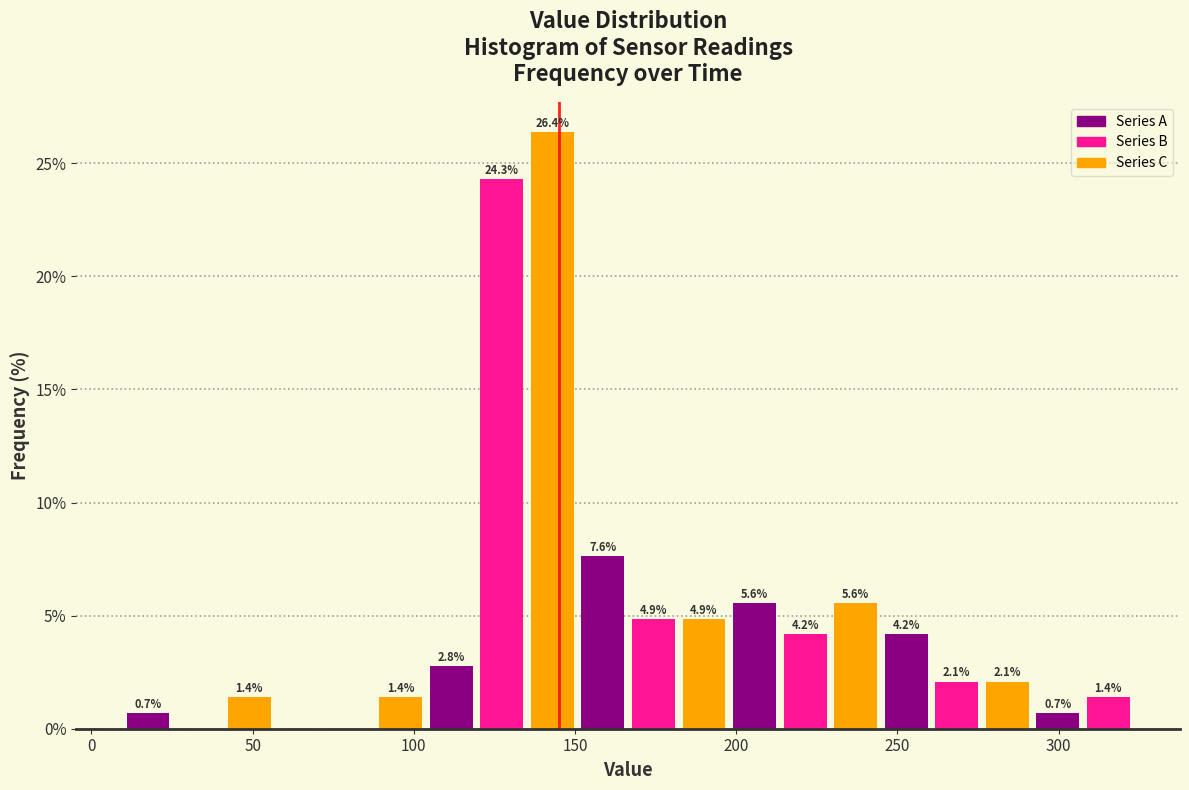

Read against the x-axis, roughly where is the centre of the tallest bar?

145